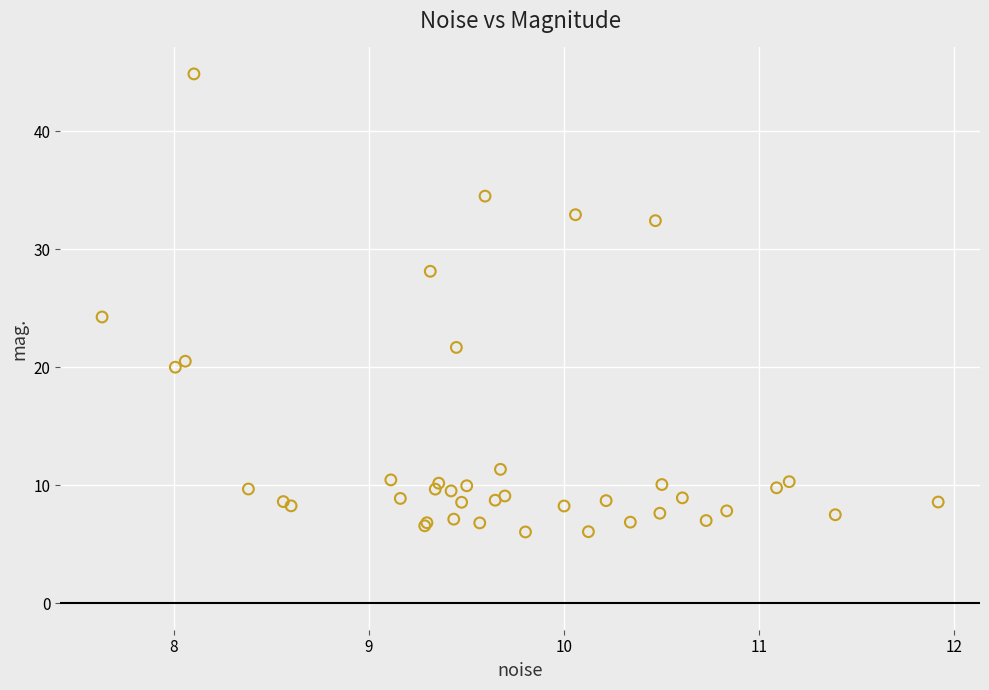

What Y value in the scatter plot is closest to 25?

24.2